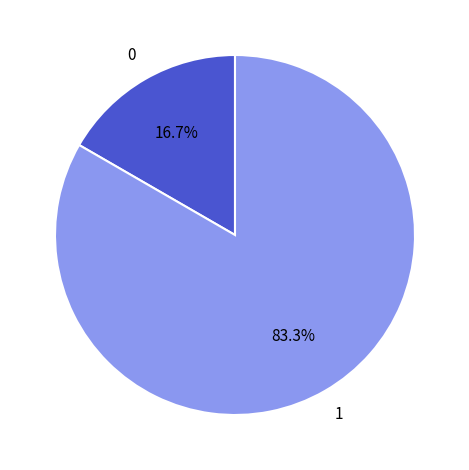

Combined, do 1 and 0 account for over 50%?

Yes